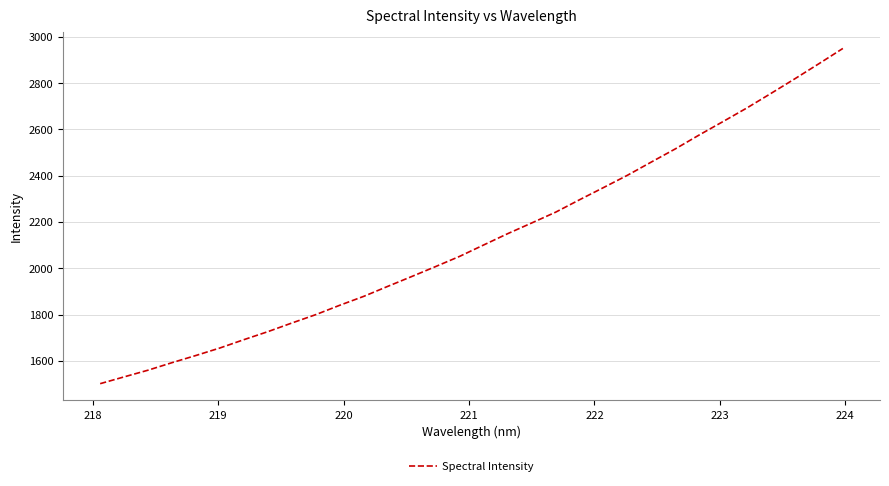

What is the smallest value displayed?

1501.5